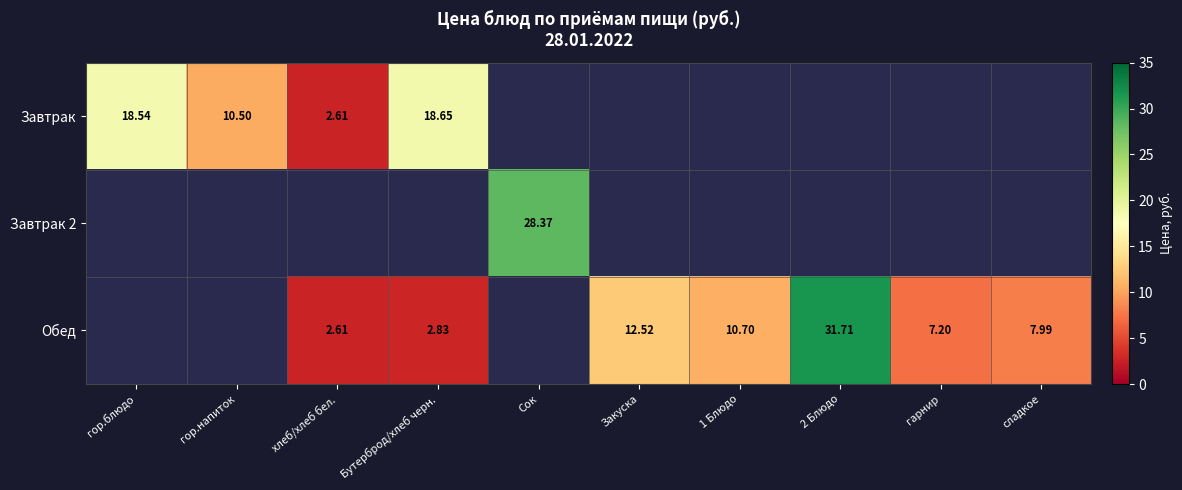

Between хлеб/хлеб бел. and гор.напиток, which is larger?

гор.напиток